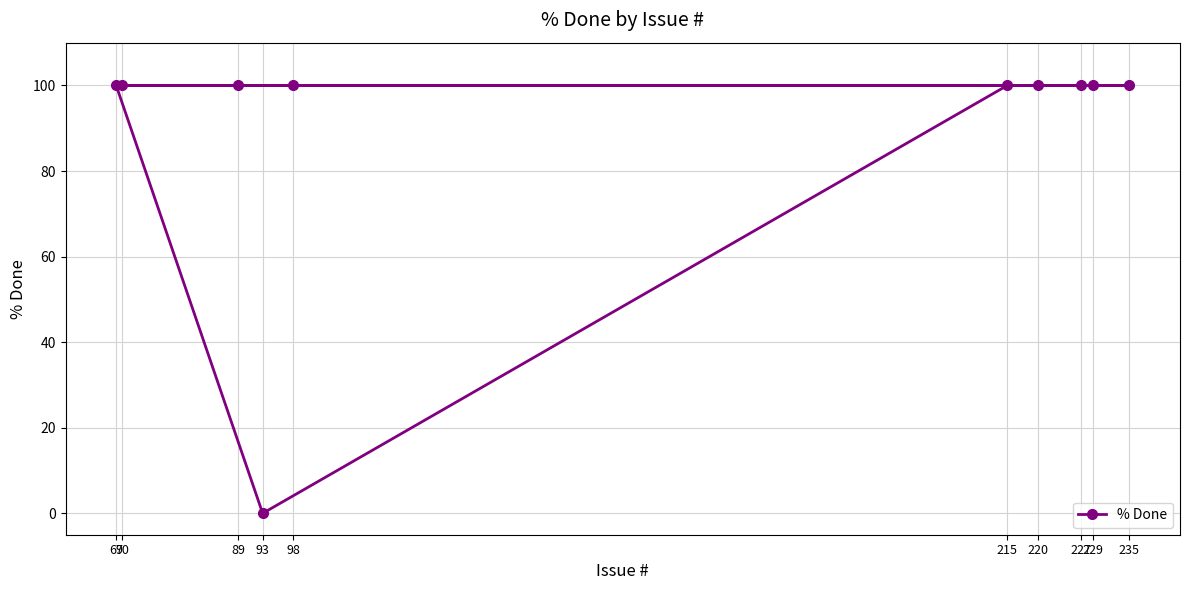

Reading right to left, extract all data points from this chart.

235=100	229=100	227=100	220=100	215=100	98=100	93=0	89=100	70=100	69=100